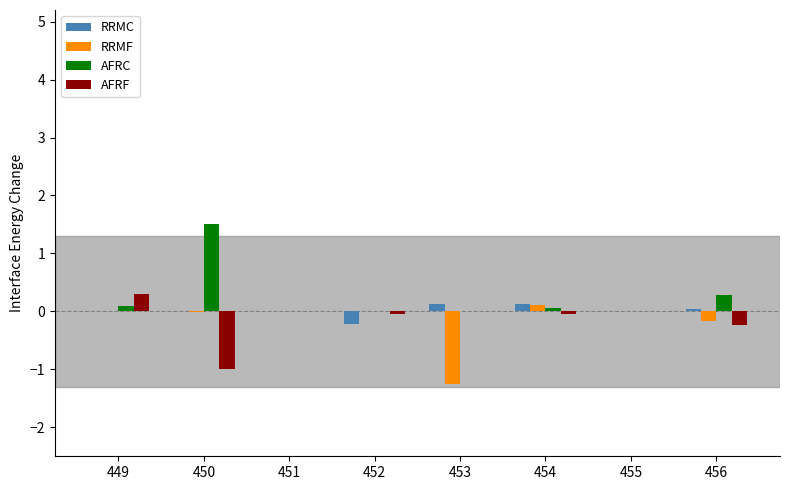

What value does the RRMF series have at 454?

0.1